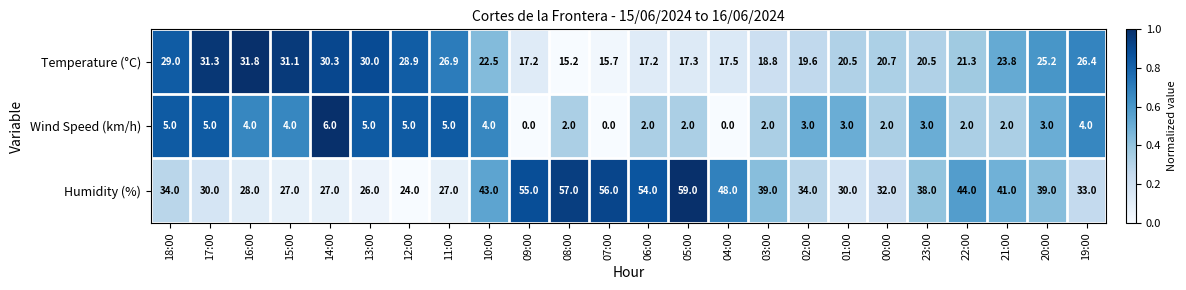

What is the spread (max minus min) of values at 01:00?

27.0